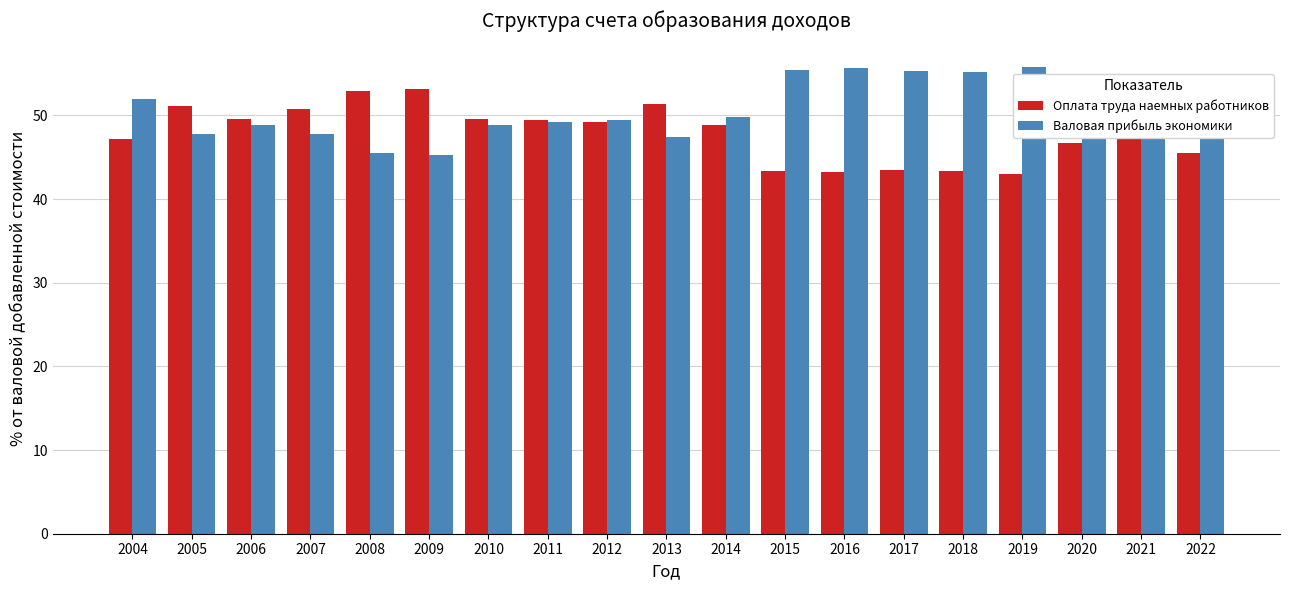

What is the difference between the highest and lowest values at 2013?

3.9